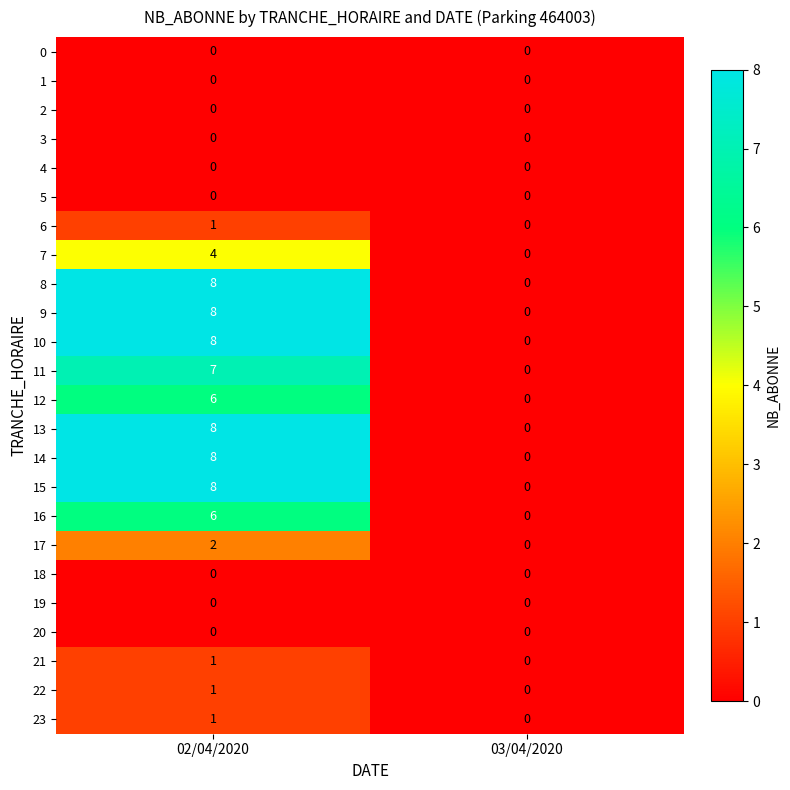

The value of 6 at 03/04/2020 is 0. True or false?

True